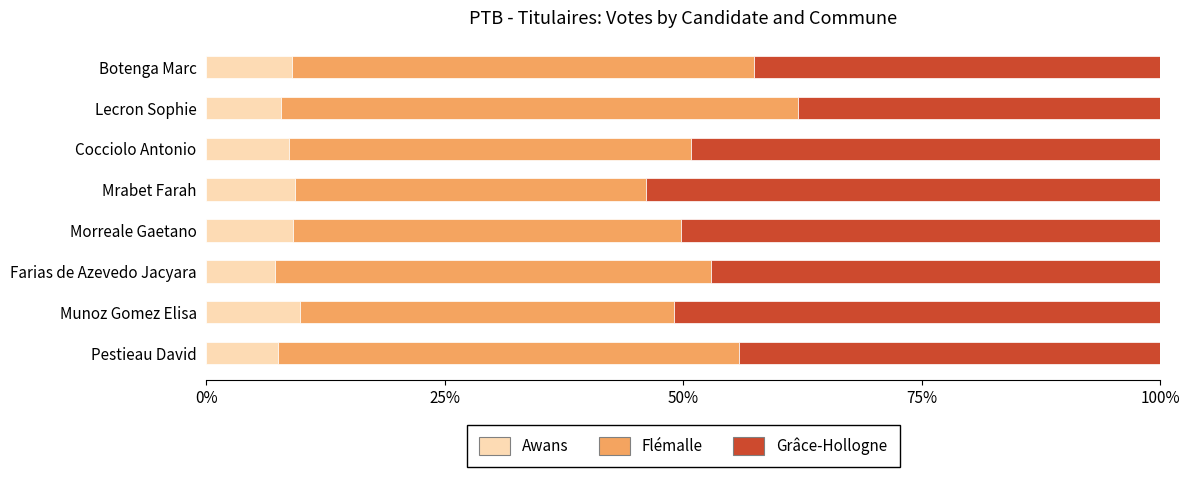

What is the average value of the Awans series?

8.6